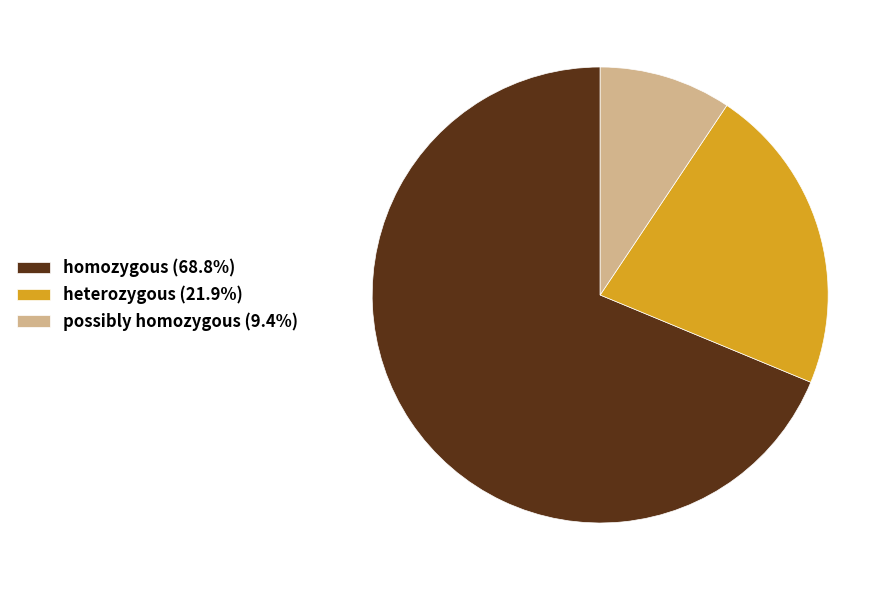

What is the ratio of the value at homozygous (68.8%) to the value at possibly homozygous (9.4%)?

7.3